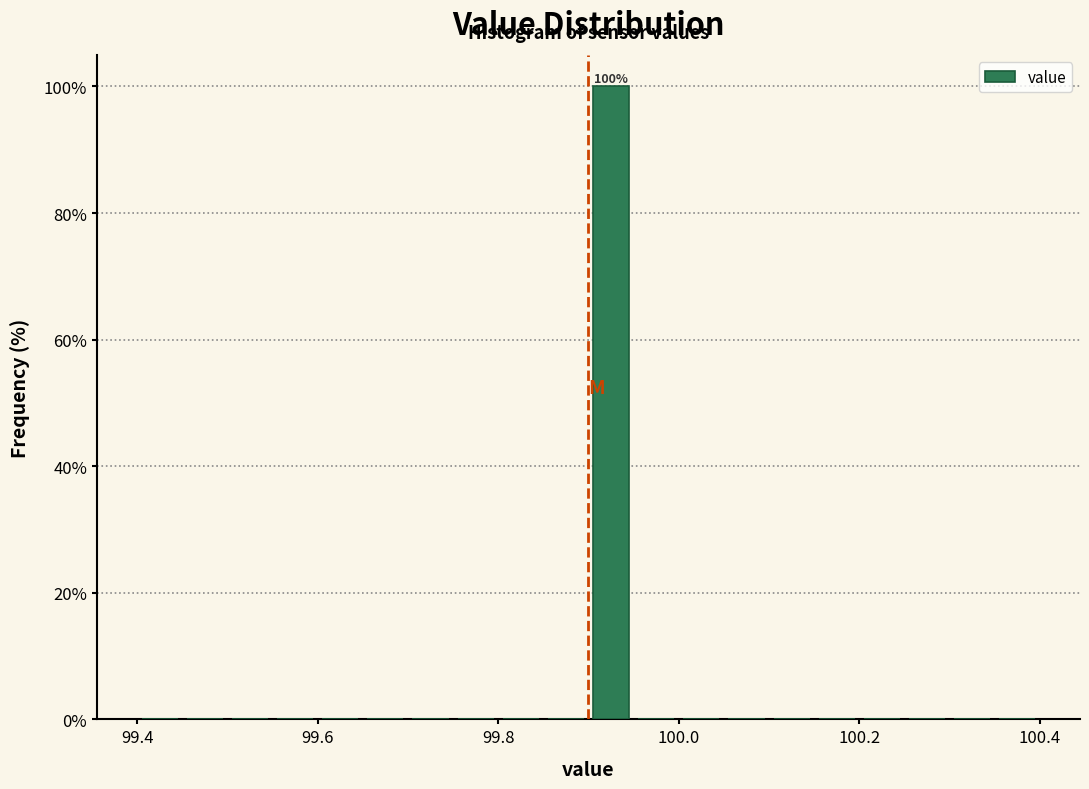

Read against the x-axis, roughly where is the centre of the tallest bar?

99.92